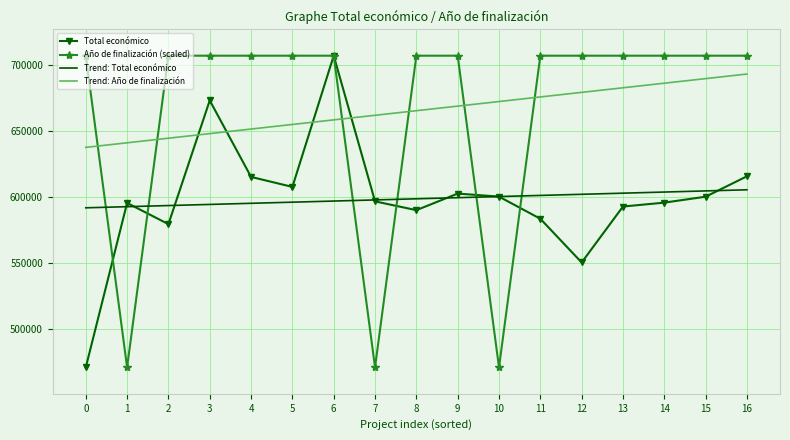

What is the minimum value for Año de finalización (scaled)?

470675.0